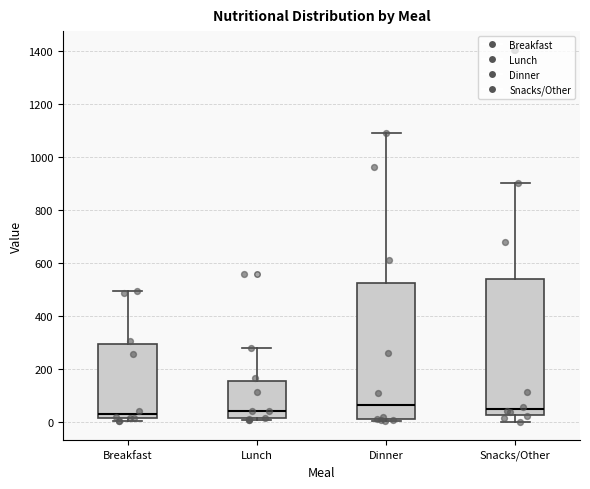

Reading left to right, transcribe this box plot: for each box, give where its median line is, the range the box spans, and where its two whiskers end, as read against the y-axis. The values are not printed on the chart, so give them approximately, as read against the axis.

Breakfast: median 20 (just above the box's lower edge), box 20 to 300, whiskers 0 to 500
Lunch: median 40, box 20 to 160, whiskers 0 to 280
Dinner: median 60, box 0 to 520, whiskers 0 to 1100
Snacks/Other: median 40, box 20 to 540, whiskers 0 to 900